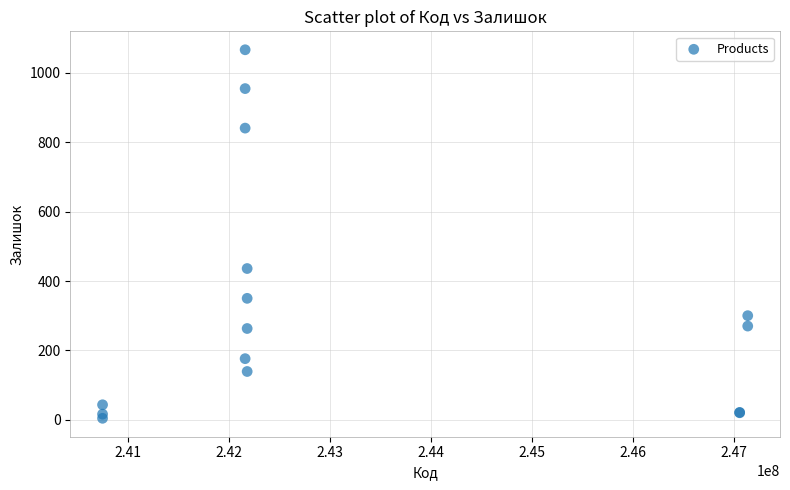

What Y value in the scatter plot is closest to 535?

436